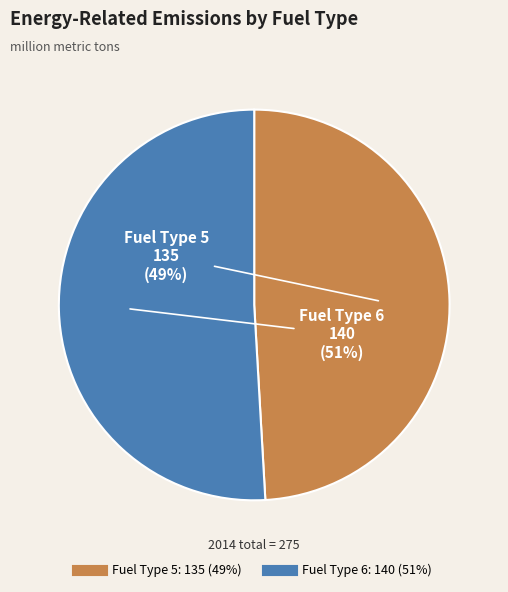

To the nearest percent, what is the difference between the largest and smallest slice percentages?

2%